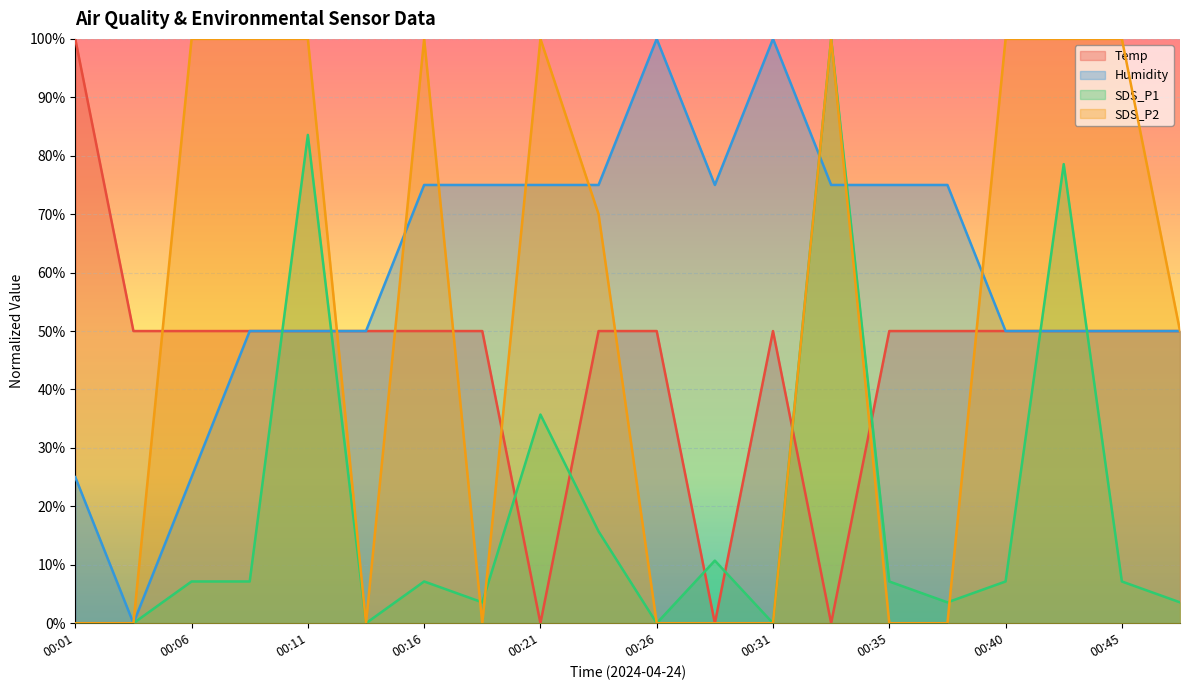

Reading right to left, list all the values displayed in this chart.

Temp: 00:48=0.5	00:45=0.5	00:43=0.5	00:40=0.5	00:38=0.5	00:35=0.5	00:33=0.0	00:31=0.5	00:28=0.0	00:26=0.5	00:23=0.5	00:21=0.0	00:18=0.5	00:16=0.5	00:14=0.5	00:11=0.5	00:09=0.5	00:06=0.5	00:04=0.5	00:01=1.0
Humidity: 00:48=0.5	00:45=0.5	00:43=0.5	00:40=0.5	00:38=0.7	00:35=0.7	00:33=0.7	00:31=1.0	00:28=0.7	00:26=1.0	00:23=0.7	00:21=0.7	00:18=0.7	00:16=0.7	00:14=0.5	00:11=0.5	00:09=0.5	00:06=0.2	00:04=0.0	00:01=0.2
SDS_P1: 00:48=0.0	00:45=0.1	00:43=0.8	00:40=0.1	00:38=0.0	00:35=0.1	00:33=1.0	00:31=0.0	00:28=0.1	00:26=0.0	00:23=0.2	00:21=0.4	00:18=0.0	00:16=0.1	00:14=0.0	00:11=0.8	00:09=0.1	00:06=0.1	00:04=0.0	00:01=0.0
SDS_P2: 00:48=0.5	00:45=1.0	00:43=1.0	00:40=1.0	00:38=0.0	00:35=0.0	00:33=1.0	00:31=0.0	00:28=0.0	00:26=0.0	00:23=0.7	00:21=1.0	00:18=0.0	00:16=1.0	00:14=0.0	00:11=1.0	00:09=1.0	00:06=1.0	00:04=0.0	00:01=0.0